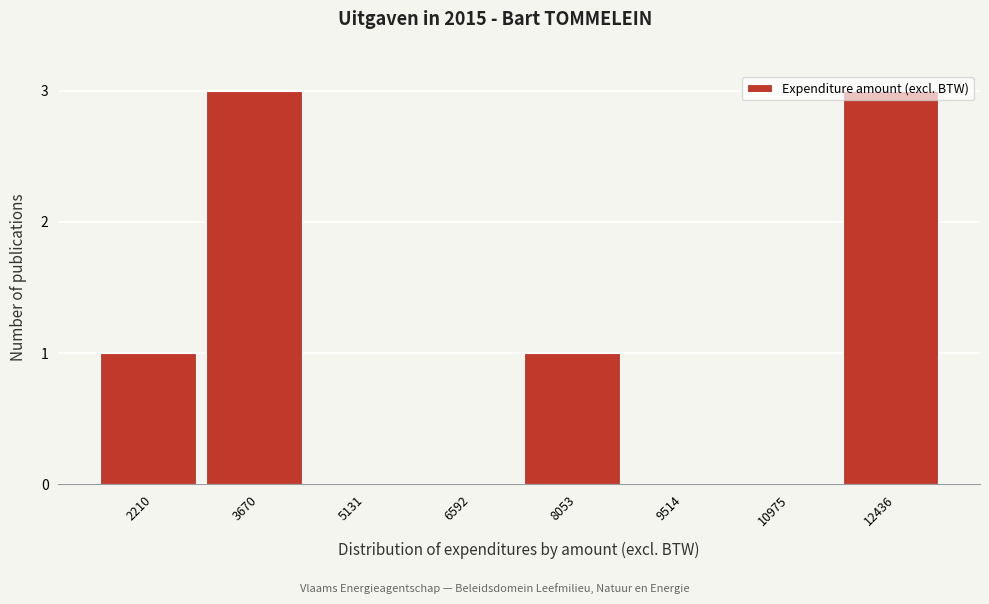

Is it true that the value at 3670 is 5?

False